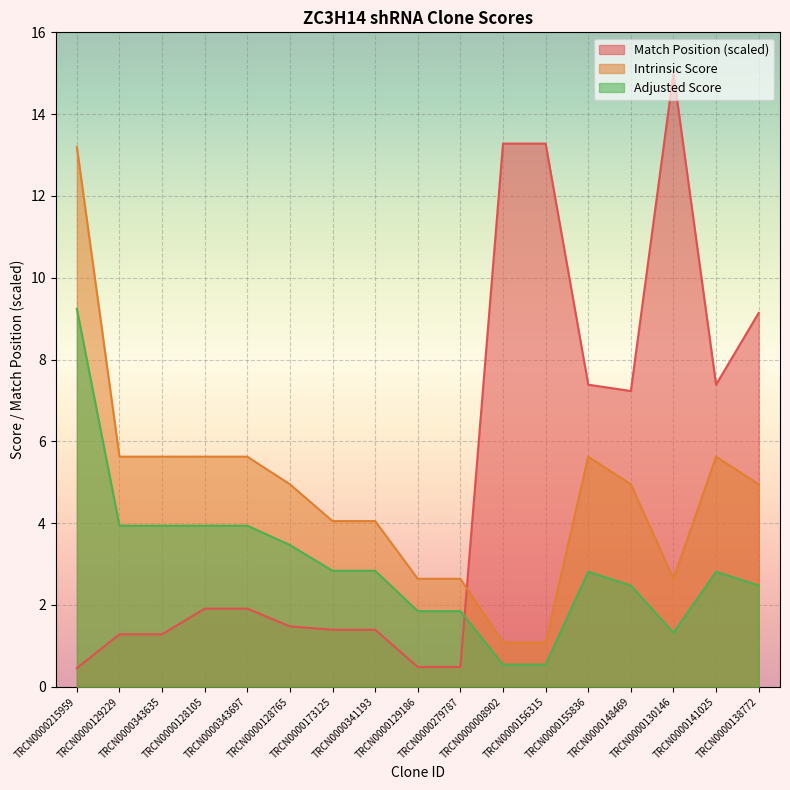

How many intersections are there between Match Position and Adjusted Score?

1